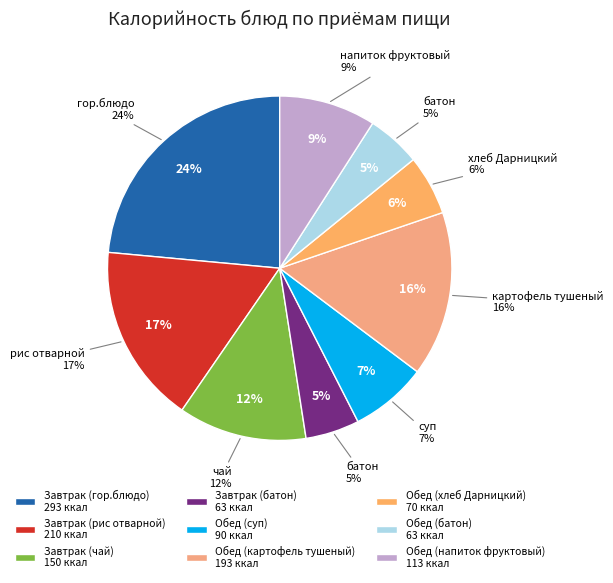

What is the change in value from Завтрак (рис отварной) to Обед (батон)?

-147